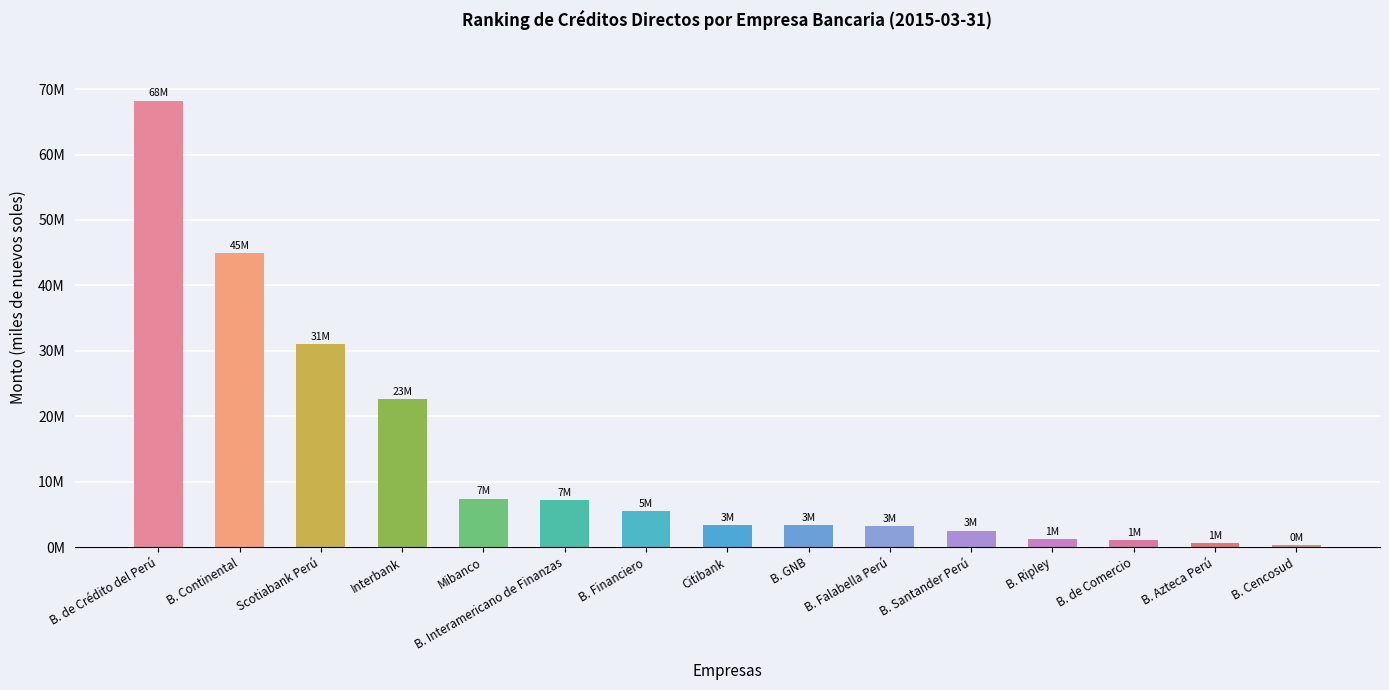

True or false: the data shows 3311191.4 at B. GNB.

True